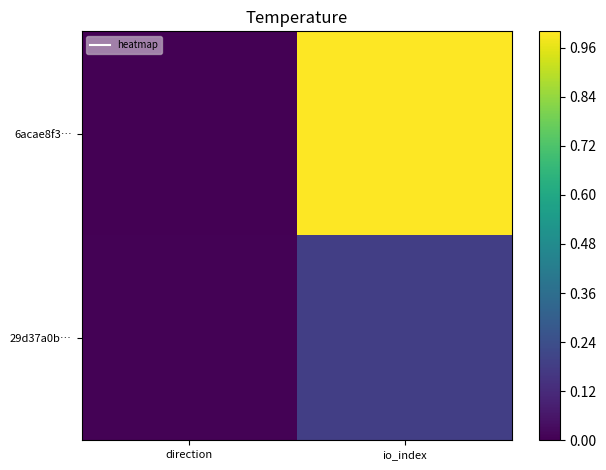

Which label corresponds to the largest value in the chart?

io_index